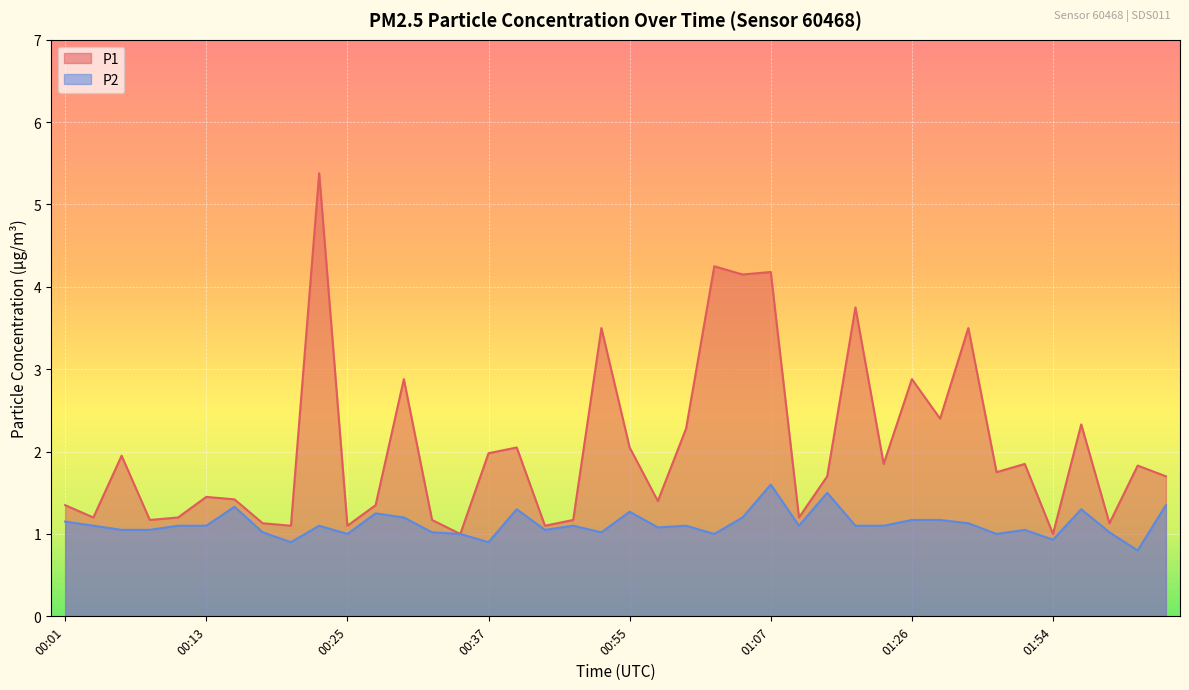

Rank the series by their average value, from highest to lowest.

P1, P2